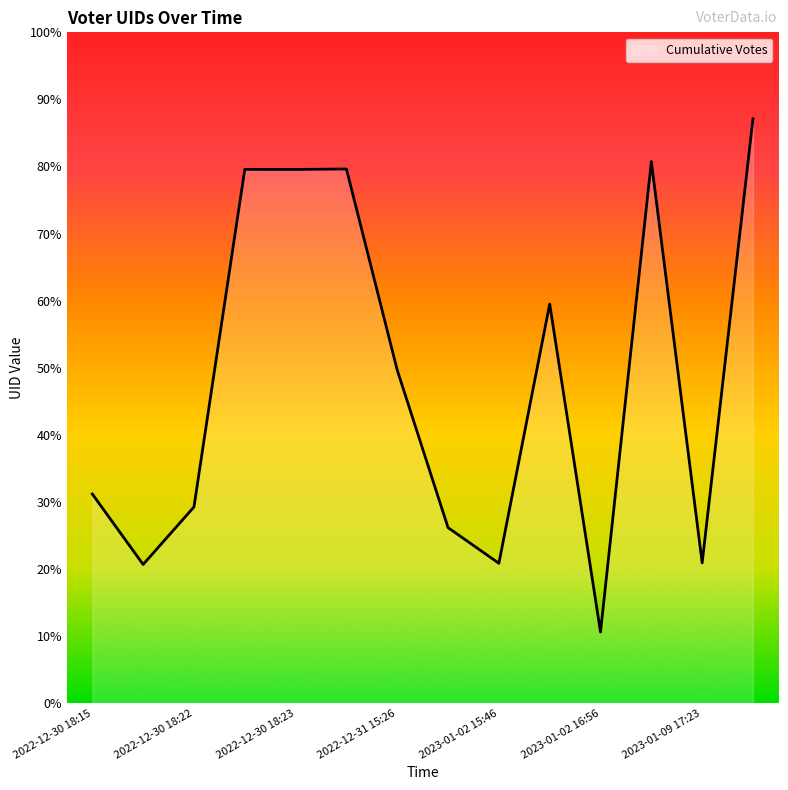

Rank the categories by value from lowest to highest.

2023-01-02 16:56, 2022-12-30 18:16, 2023-01-02 15:46, 2023-01-09 17:23, 2023-01-01 21:32, 2022-12-30 18:22, 2022-12-30 18:15, 2022-12-31 15:26, 2023-01-02 16:53, 2022-12-30 18:23, 2022-12-30 18:23, 2022-12-31 01:08, 2023-01-08 19:52, 2023-01-20 05:01